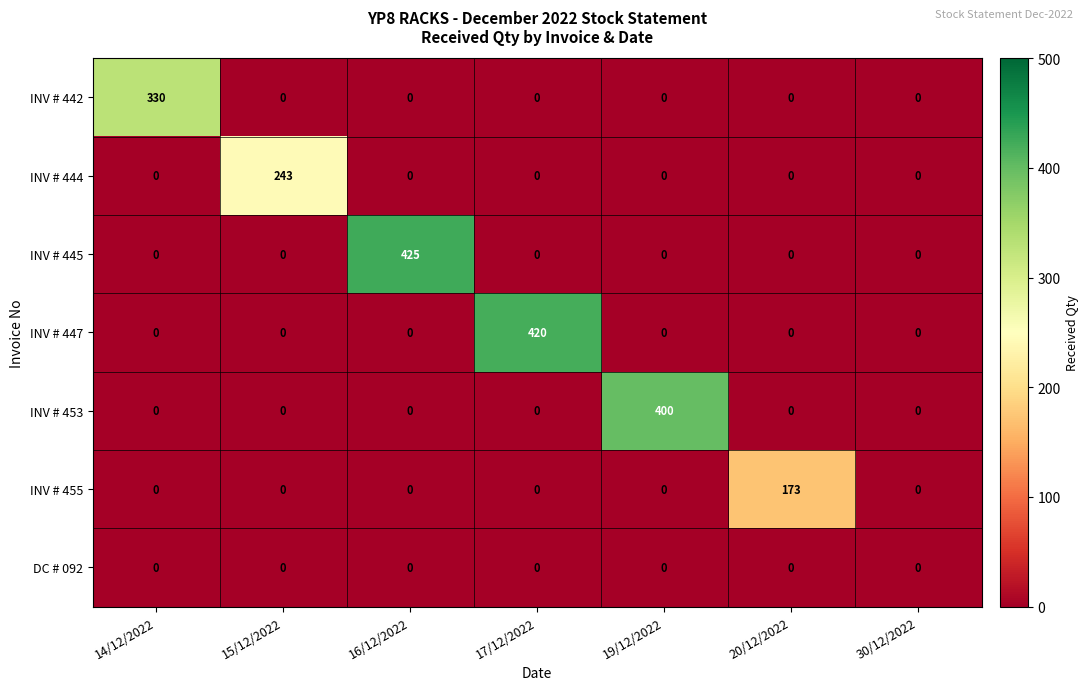

Which series has the widest spread of values?

INV # 445